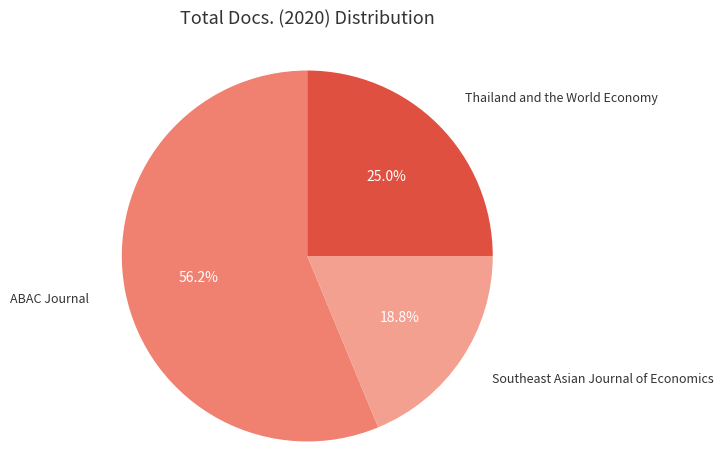

Count the number of slices in the pie.

3